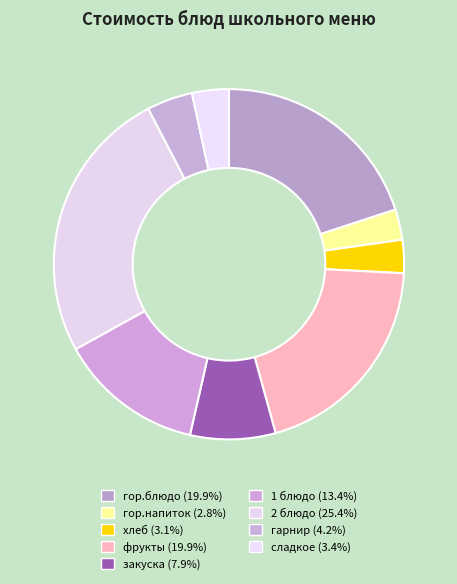

How many slices are in this pie chart?

9